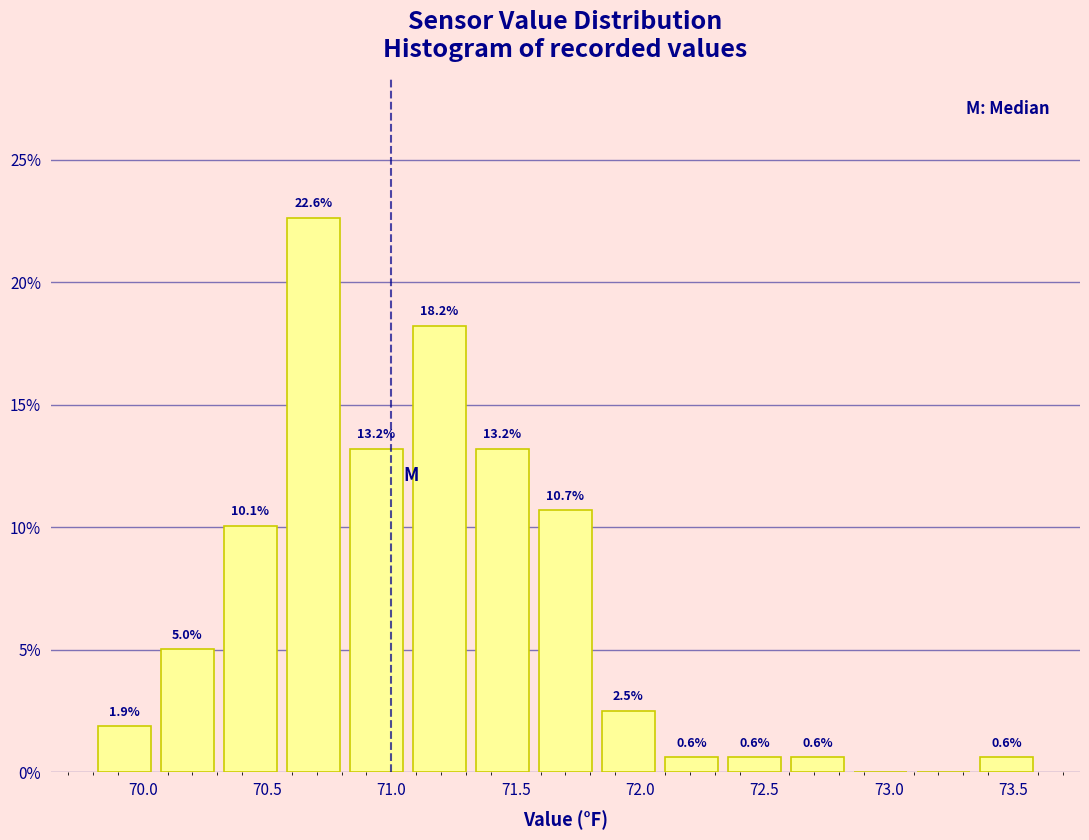

Over which range of the x-axis is the bar tallest?

70.55 to 70.80